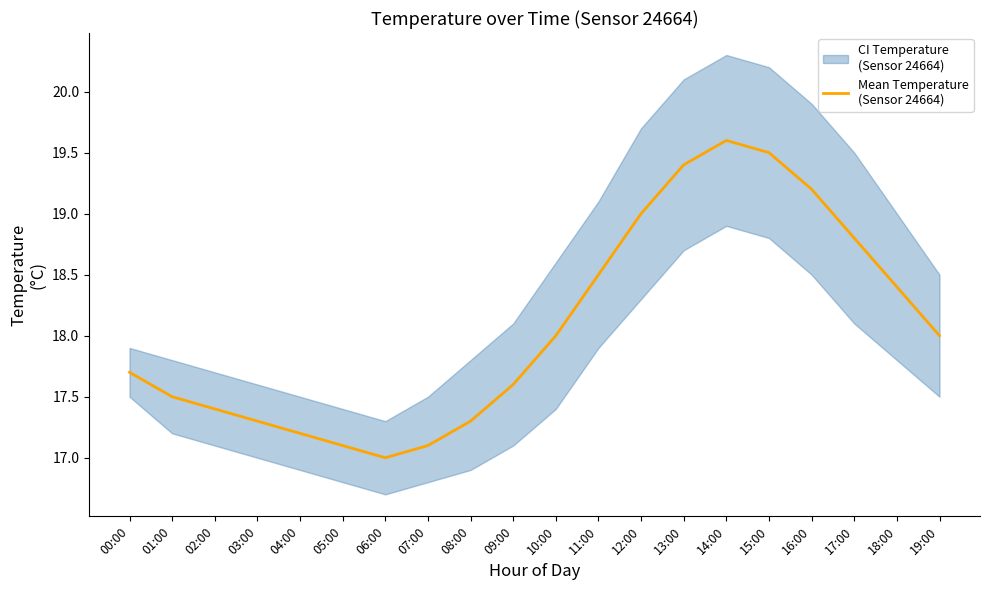

What position from the left is 15:00?

16